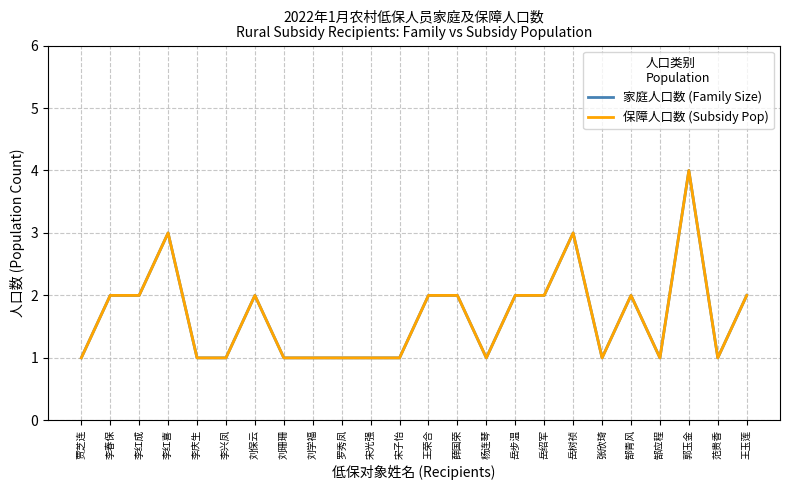

Reading left to right, transcribe all the data shown in this chart.

家庭人口数 (Family Size): 1	2	2	3	1	1	2	1	1	1	1	1	2	2	1	2	2	3	1	2	1	4	1	2
保障人口数 (Subsidy Pop): 1	2	2	3	1	1	2	1	1	1	1	1	2	2	1	2	2	3	1	2	1	4	1	2